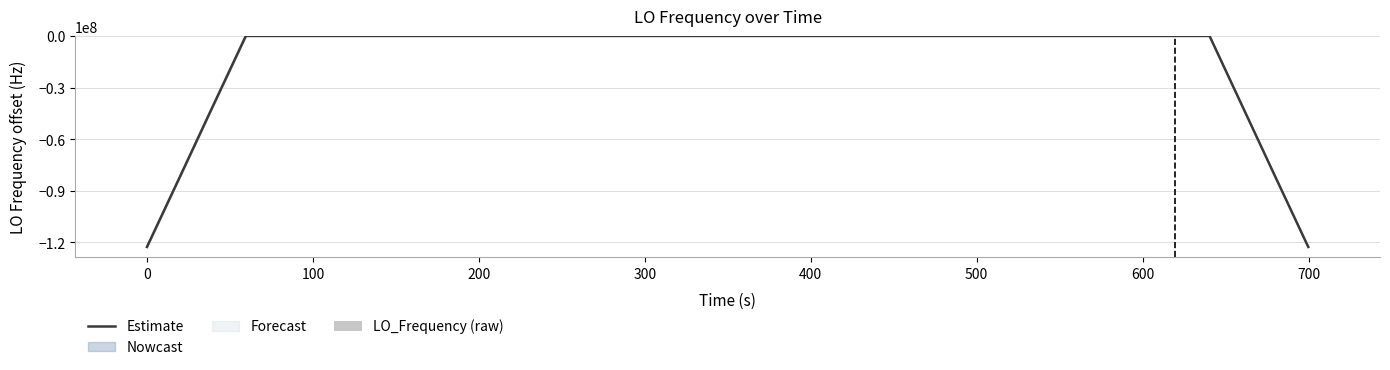

Which series has the largest range (max minus min)?

Estimate